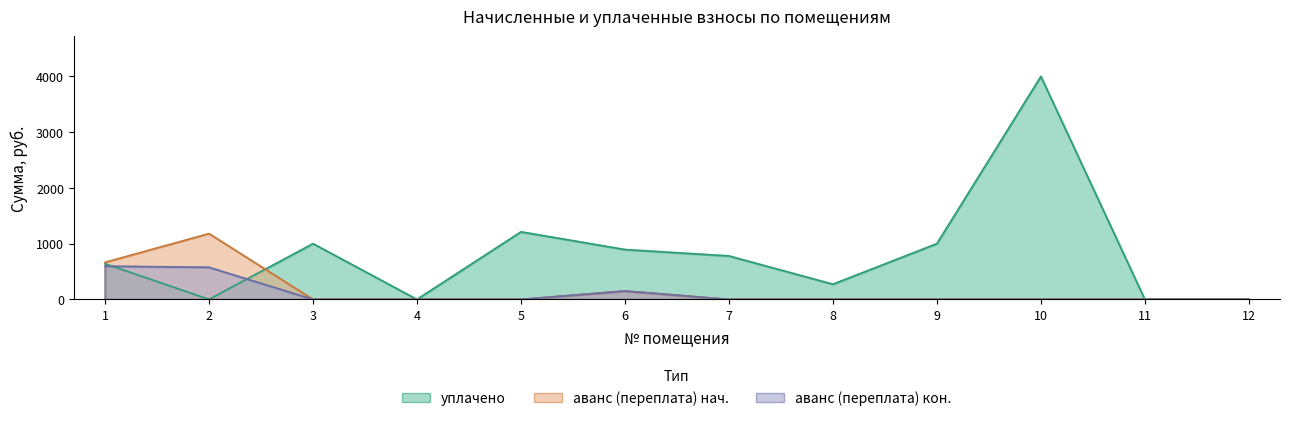

What is the average value of the аванс (переплата) series?

166.3